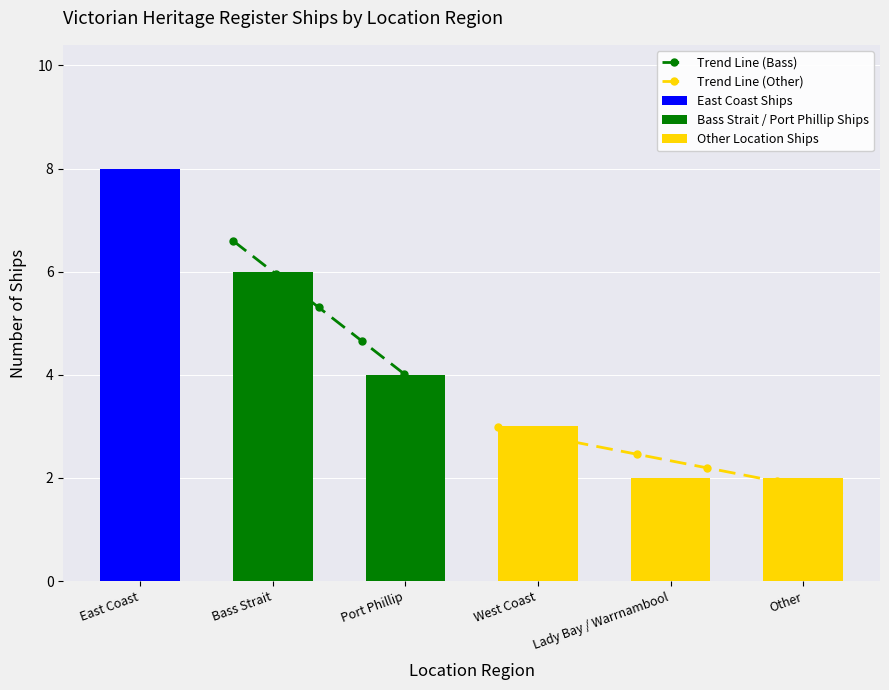

Is it true that the value at Port Phillip is 4?

True